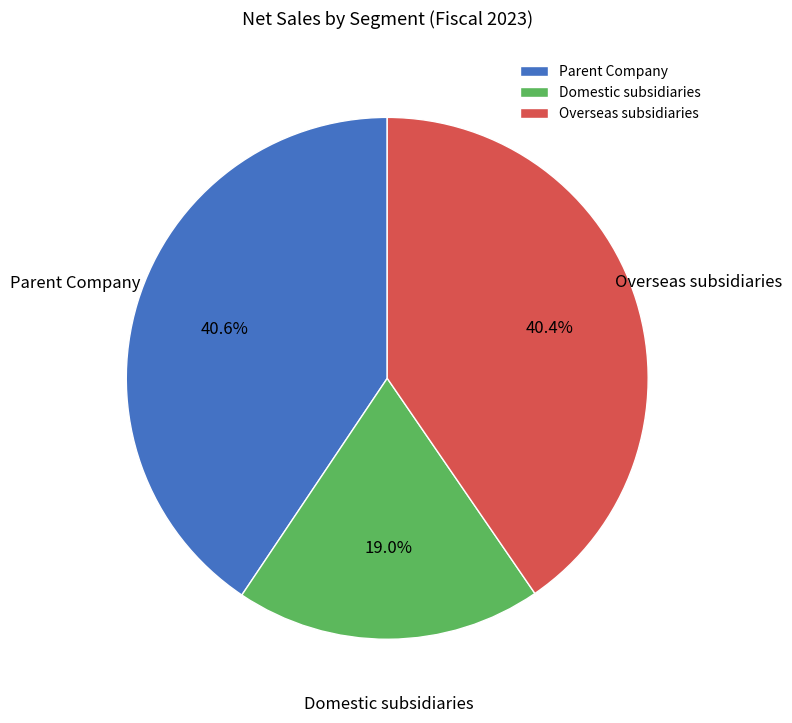

To the nearest percent, what is the difference between the largest and smallest slice percentages?

22%